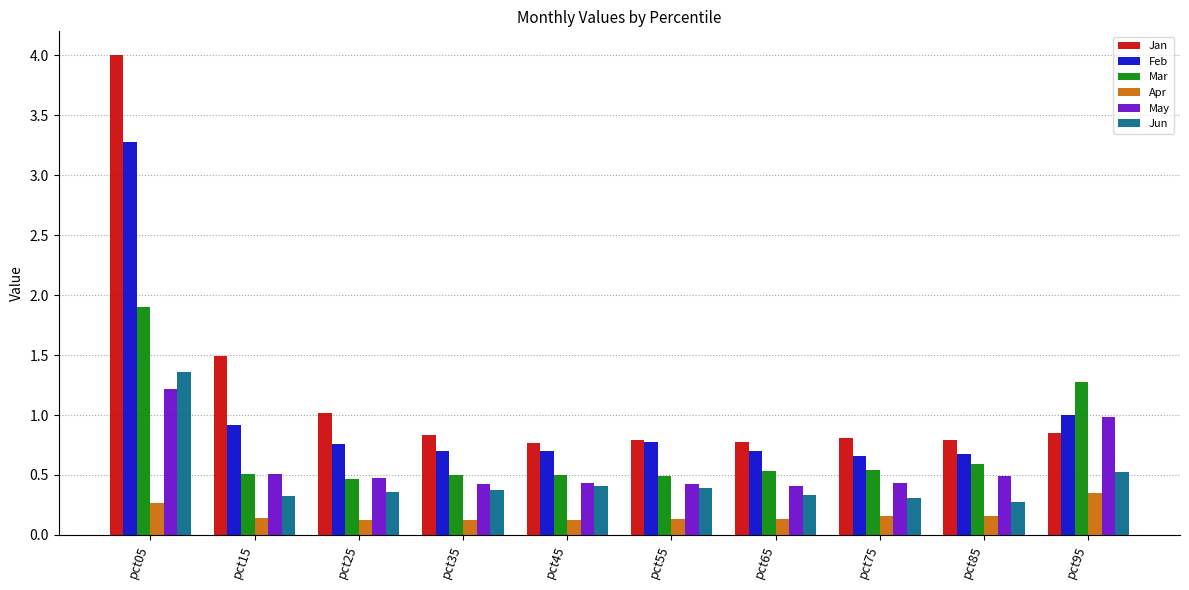

Is the value of Jun at pct15 greater than the value of May at pct45?

No